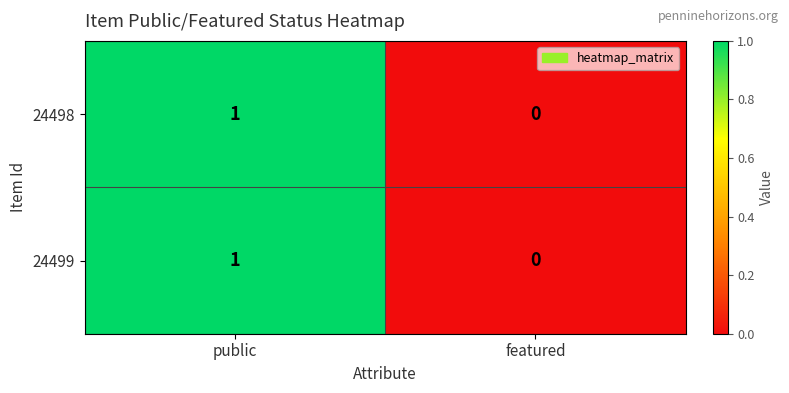

Rank the categories by 24499 value from highest to lowest.

public, featured